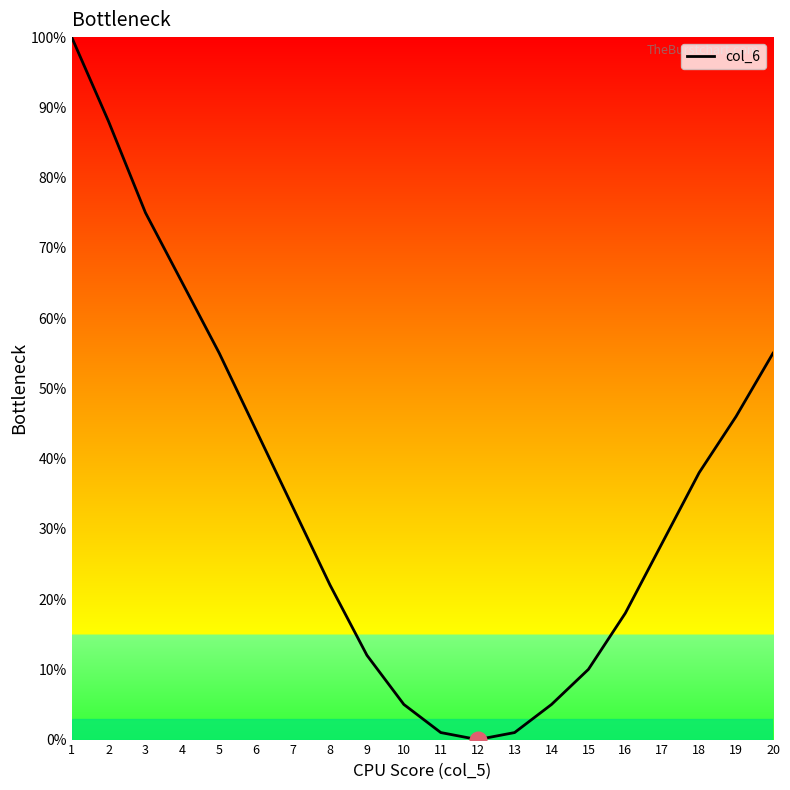

Which label corresponds to the smallest value in the chart?

12